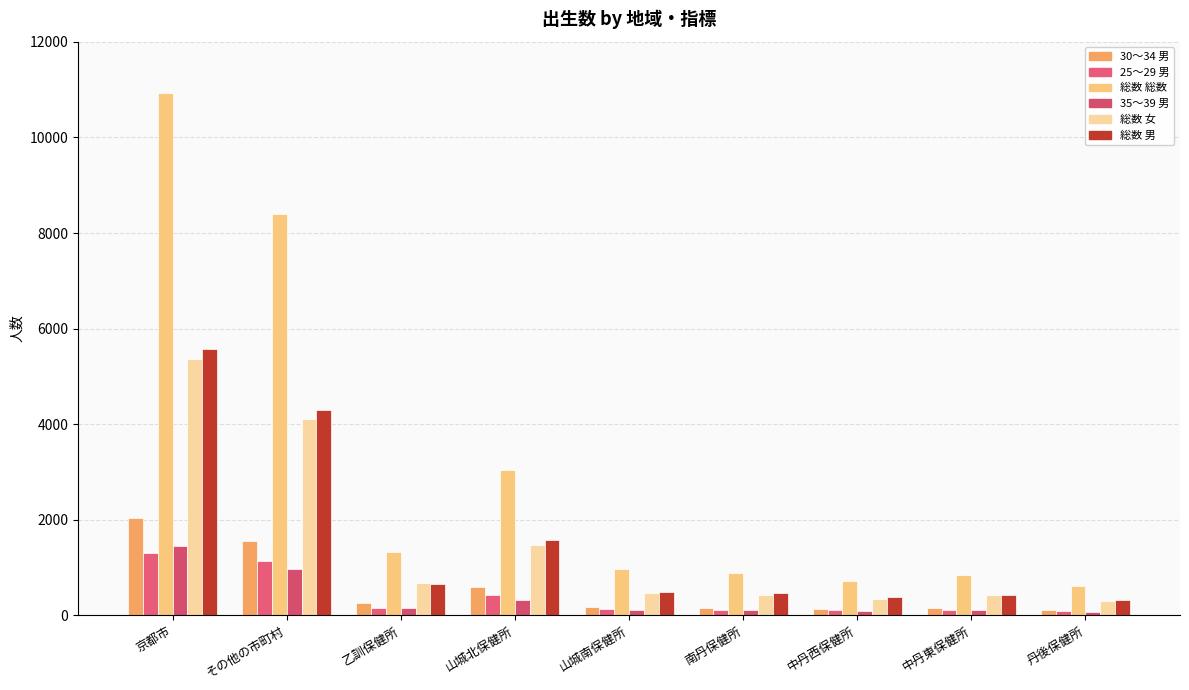

Reading left to right, list all the values displayed in this chart.

30～34 男: 京都市=2026	その他の市町村=1558	乙訓保健所=249	山城北保健所=587	山城南保健所=178	南丹保健所=161	中丹西保健所=133	中丹東保健所=142	丹後保健所=108
25～29 男: 京都市=1303	その他の市町村=1136	乙訓保健所=157	山城北保健所=418	山城南保健所=128	南丹保健所=109	中丹西保健所=117	中丹東保健所=112	丹後保健所=95
総数 総数: 京都市=10921	その他の市町村=8406	乙訓保健所=1325	山城北保健所=3049	山城南保健所=962	南丹保健所=889	中丹西保健所=718	中丹東保健所=847	丹後保健所=616
35～39 男: 京都市=1460	その他の市町村=965	乙訓保健所=158	山城北保健所=327	山城南保健所=118	南丹保健所=110	中丹西保健所=83	中丹東保健所=105	丹後保健所=64
総数 女: 京都市=5357	その他の市町村=4107	乙訓保健所=666	山城北保健所=1472	山城南保健所=474	南丹保健所=424	中丹西保健所=337	中丹東保健所=431	丹後保健所=303
総数 男: 京都市=5564	その他の市町村=4299	乙訓保健所=659	山城北保健所=1577	山城南保健所=488	南丹保健所=465	中丹西保健所=381	中丹東保健所=416	丹後保健所=313